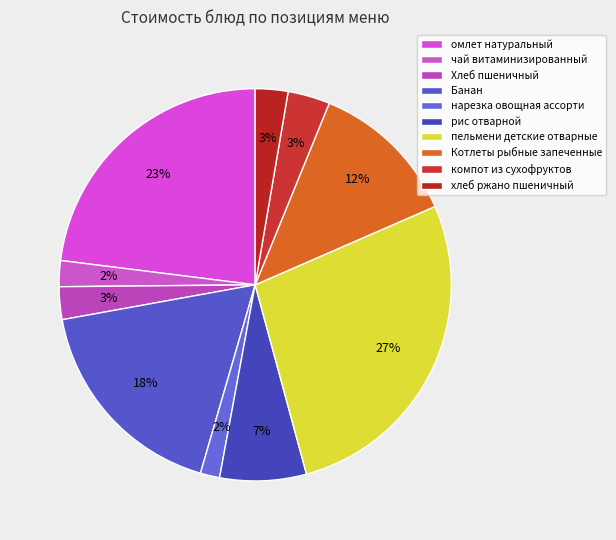

Rank the categories by value from lowest to highest.

нарезка овощная ассорти, чай витаминизированный, Хлеб пшеничный, хлеб ржано пшеничный, компот из сухофруктов, рис отварной, Котлеты рыбные запеченные, Банан, омлет натуральный, пельмени детские отварные